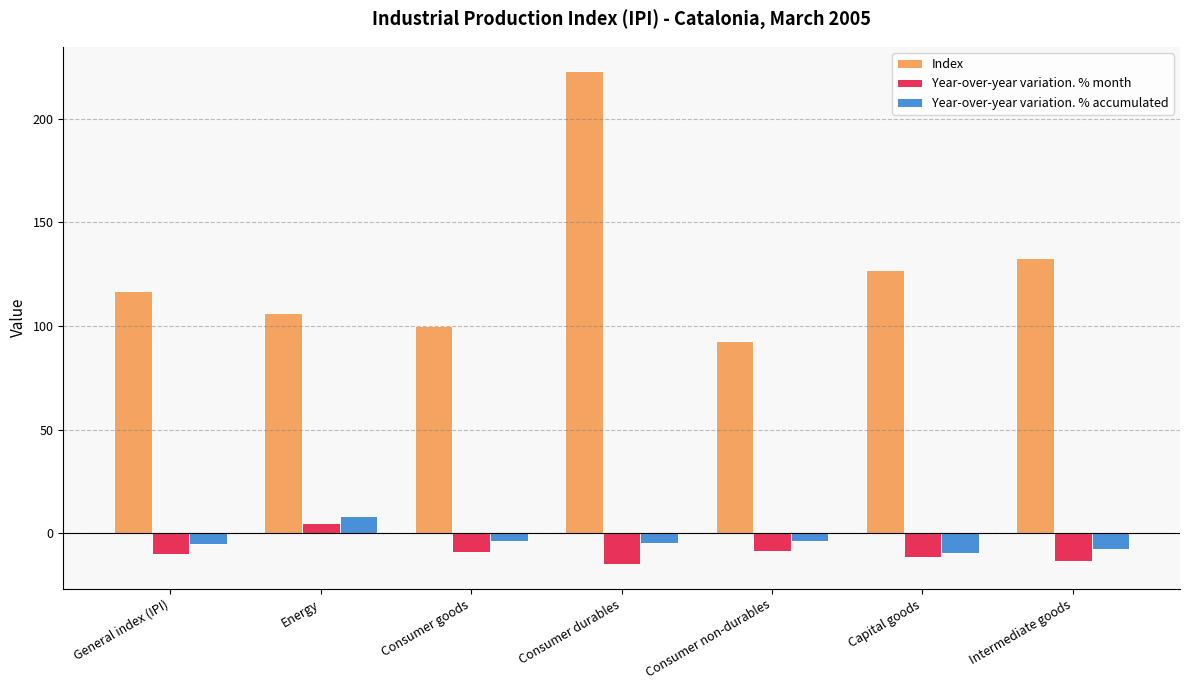

What is the sum of all Year-over-year variation. % month values?

-61.4